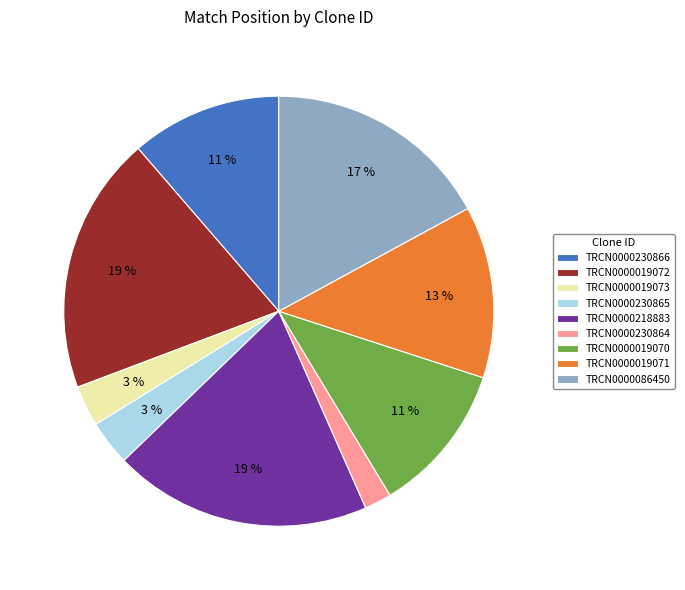

Is there a majority slice in this chart?

No